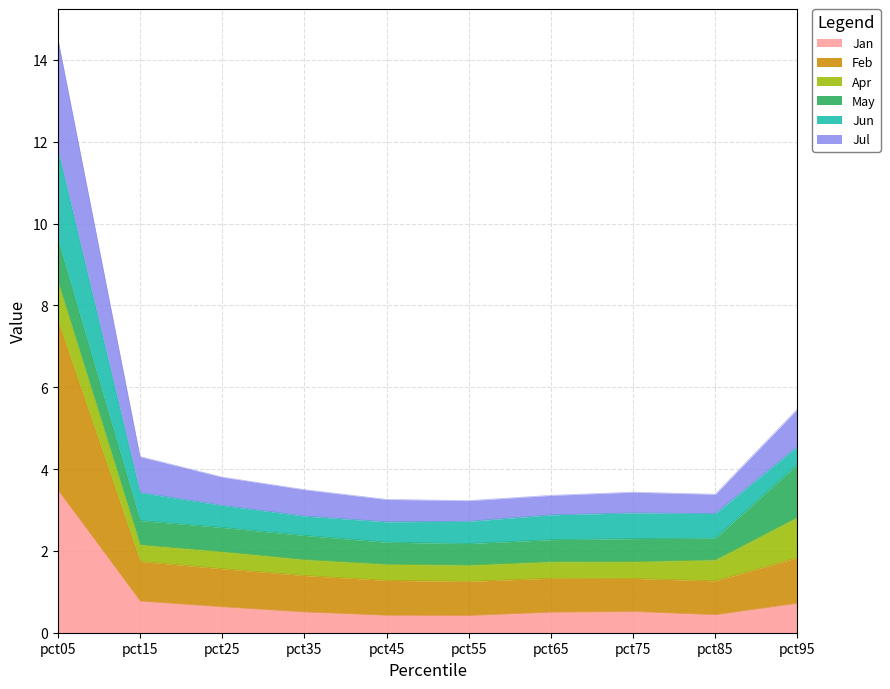

What is the lowest value of the Jan series?

0.4